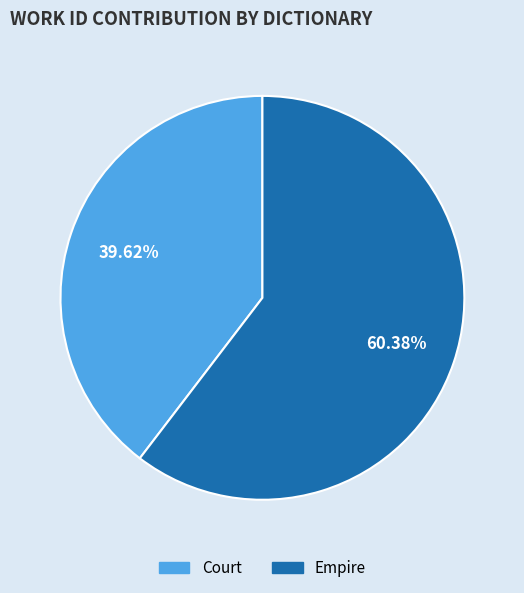

How many slices are in this pie chart?

2